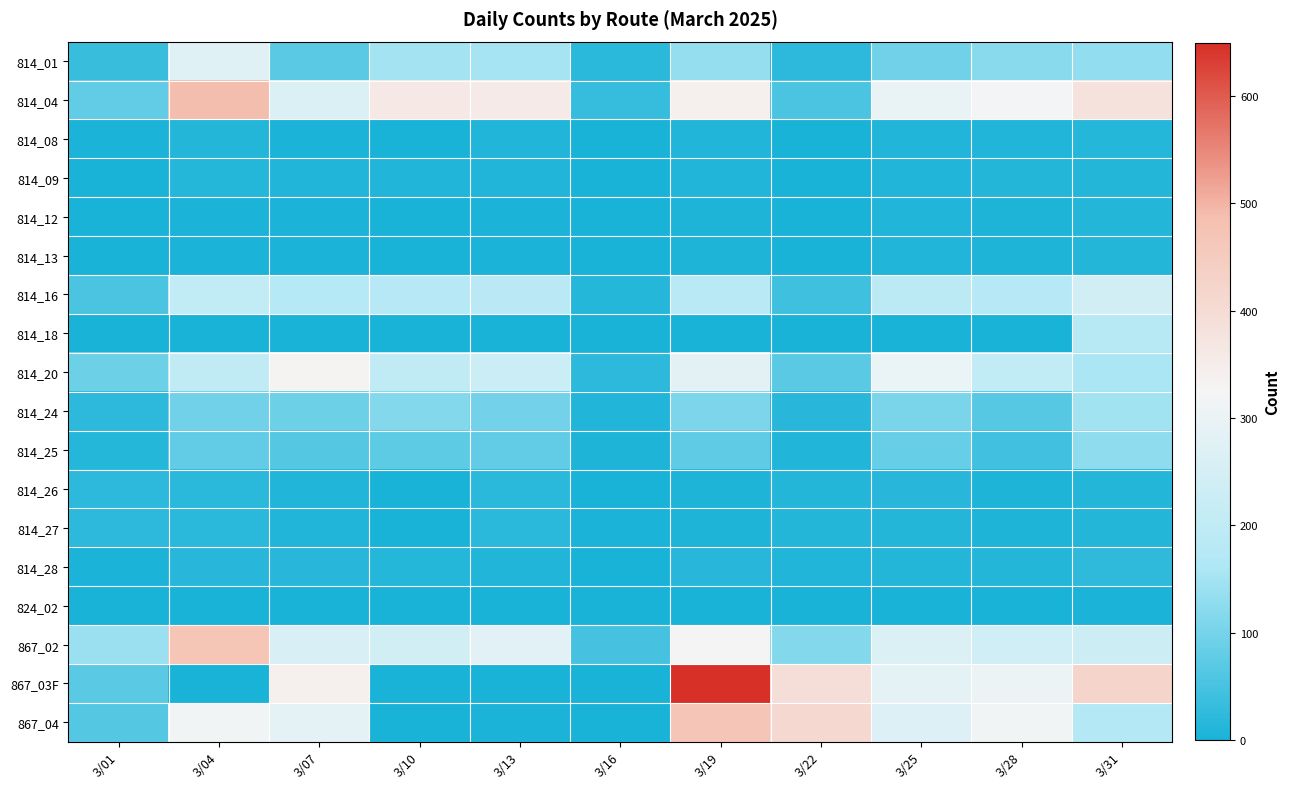

Reading left to right, list all the values displayed in this chart.

814_01: 3/01=35	3/04=276	3/07=70	3/10=150	3/13=153	3/16=18	3/19=132	3/22=21	3/25=95	3/28=123	3/31=130
814_04: 3/01=79	3/04=489	3/07=266	3/10=360	3/13=355	3/16=31	3/19=342	3/22=55	3/25=297	3/28=317	3/31=382
814_08: 3/01=3	3/04=11	3/07=3	3/10=2	3/13=8	3/16=0	3/19=10	3/22=2	3/25=9	3/28=10	3/31=13
814_09: 3/01=1	3/04=13	3/07=8	3/10=9	3/13=10	3/16=0	3/19=10	3/22=1	3/25=9	3/28=11	3/31=12
814_12: 3/01=1	3/04=3	3/07=5	3/10=2	3/13=3	3/16=0	3/19=7	3/22=0	3/25=8	3/28=6	3/31=11
814_13: 3/01=1	3/04=3	3/07=5	3/10=2	3/13=3	3/16=0	3/19=7	3/22=0	3/25=8	3/28=6	3/31=12
814_16: 3/01=54	3/04=203	3/07=175	3/10=179	3/13=186	3/16=14	3/19=183	3/22=43	3/25=188	3/28=178	3/31=244
814_18: 3/01=0	3/04=0	3/07=2	3/10=0	3/13=0	3/16=0	3/19=0	3/22=0	3/25=0	3/28=0	3/31=180
814_20: 3/01=91	3/04=202	3/07=330	3/10=201	3/13=228	3/16=21	3/19=283	3/22=70	3/25=301	3/28=204	3/31=159
814_24: 3/01=22	3/04=94	3/07=91	3/10=115	3/13=98	3/16=8	3/19=109	3/22=16	3/25=105	3/28=68	3/31=149
814_25: 3/01=13	3/04=80	3/07=65	3/10=76	3/13=79	3/16=6	3/19=78	3/22=8	3/25=85	3/28=45	3/31=129
814_26: 3/01=22	3/04=19	3/07=8	3/10=1	3/13=20	3/16=0	3/19=6	3/22=12	3/25=17	3/28=6	3/31=11
814_27: 3/01=22	3/04=19	3/07=8	3/10=0	3/13=20	3/16=5	3/19=6	3/22=12	3/25=11	3/28=6	3/31=11
814_28: 3/01=5	3/04=17	3/07=16	3/10=15	3/13=9	3/16=1	3/19=16	3/22=8	3/25=11	3/28=12	3/31=24
824_02: 3/01=0	3/04=0	3/07=0	3/10=0	3/13=0	3/16=0	3/19=1	3/22=0	3/25=0	3/28=0	3/31=5
867_02: 3/01=140	3/04=471	3/07=258	3/10=245	3/13=280	3/16=50	3/19=323	3/22=116	3/25=265	3/28=239	3/31=232
867_03F: 3/01=70	3/04=1	3/07=342	3/10=0	3/13=0	3/16=0	3/19=649	3/22=392	3/25=285	3/28=304	3/31=422
867_04: 3/01=64	3/04=313	3/07=287	3/10=0	3/13=4	3/16=0	3/19=468	3/22=413	3/25=271	3/28=313	3/31=173